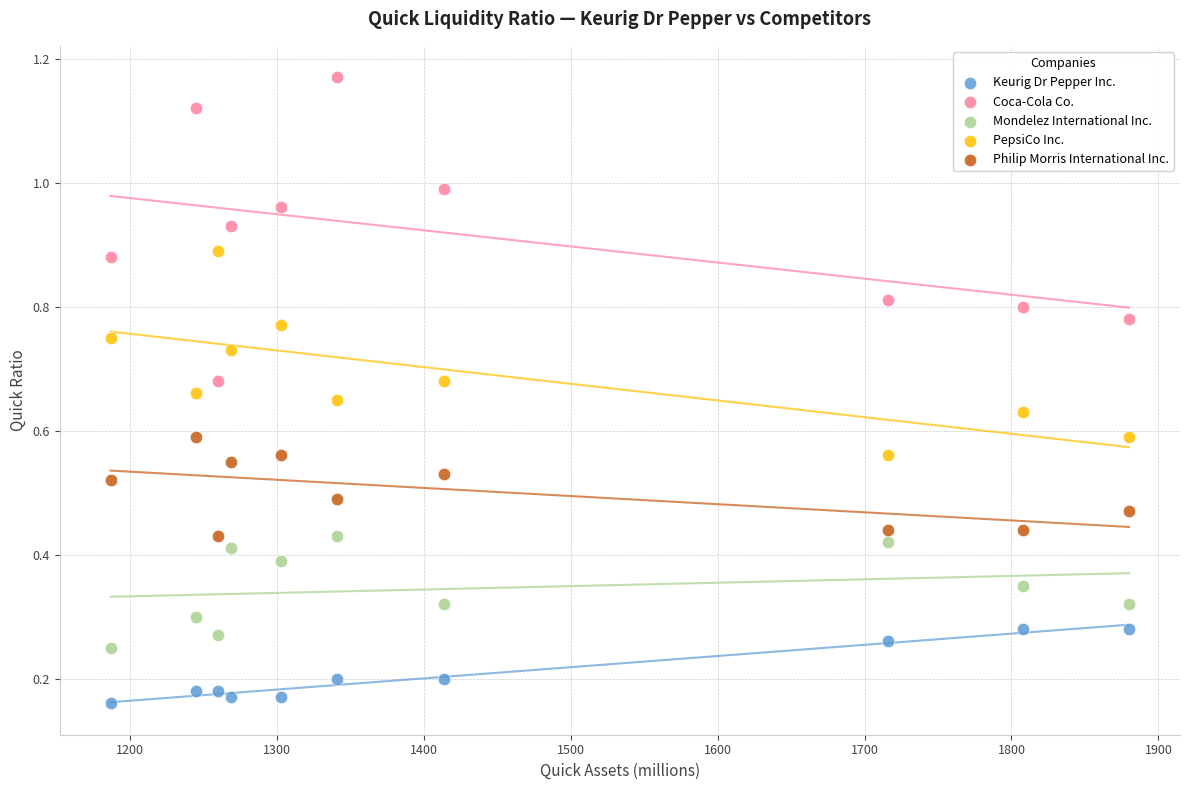

Which series has the largest Y range (max minus min)?

Coca-Cola Co.